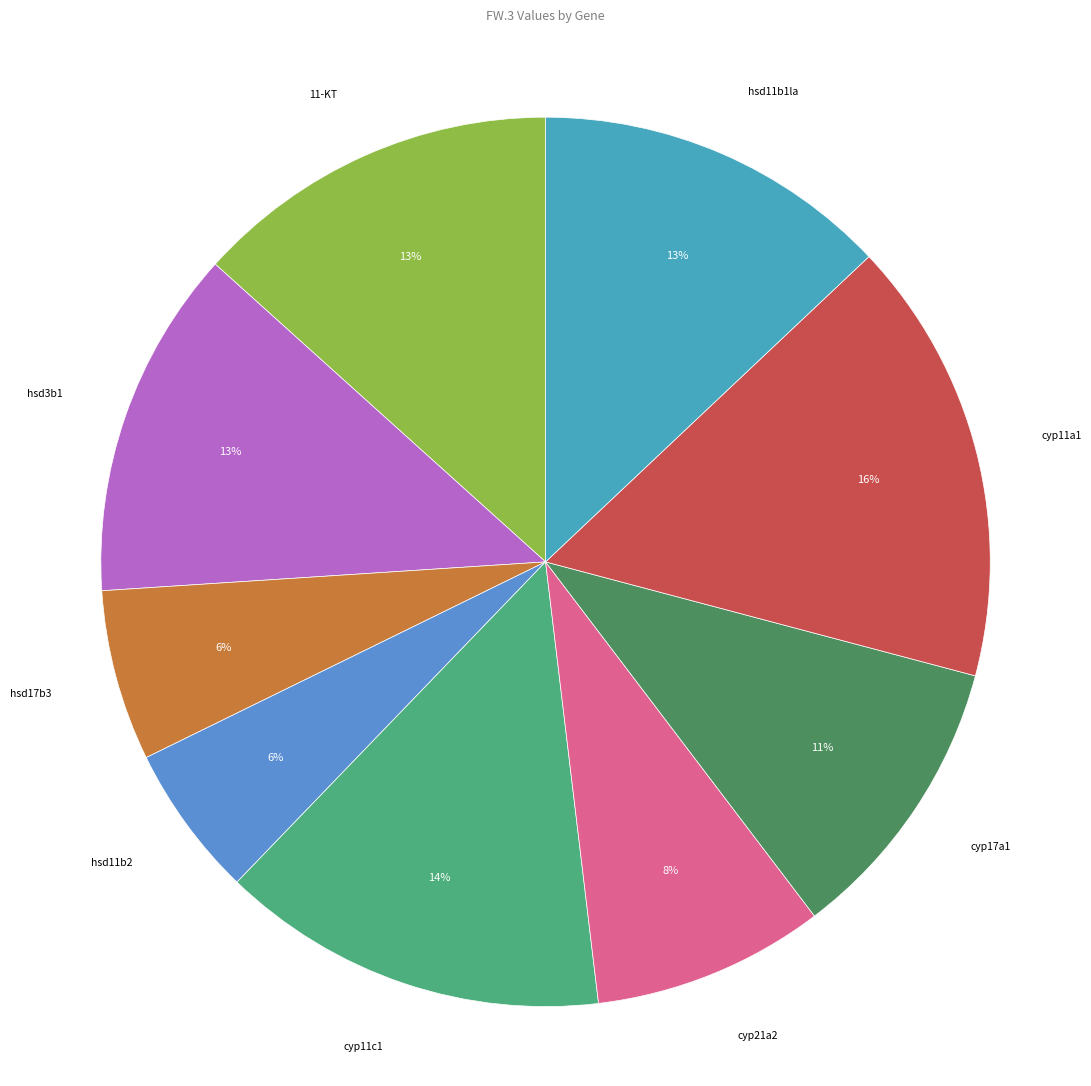

True or false: hsd3b1 accounts for 5% of the total.

False